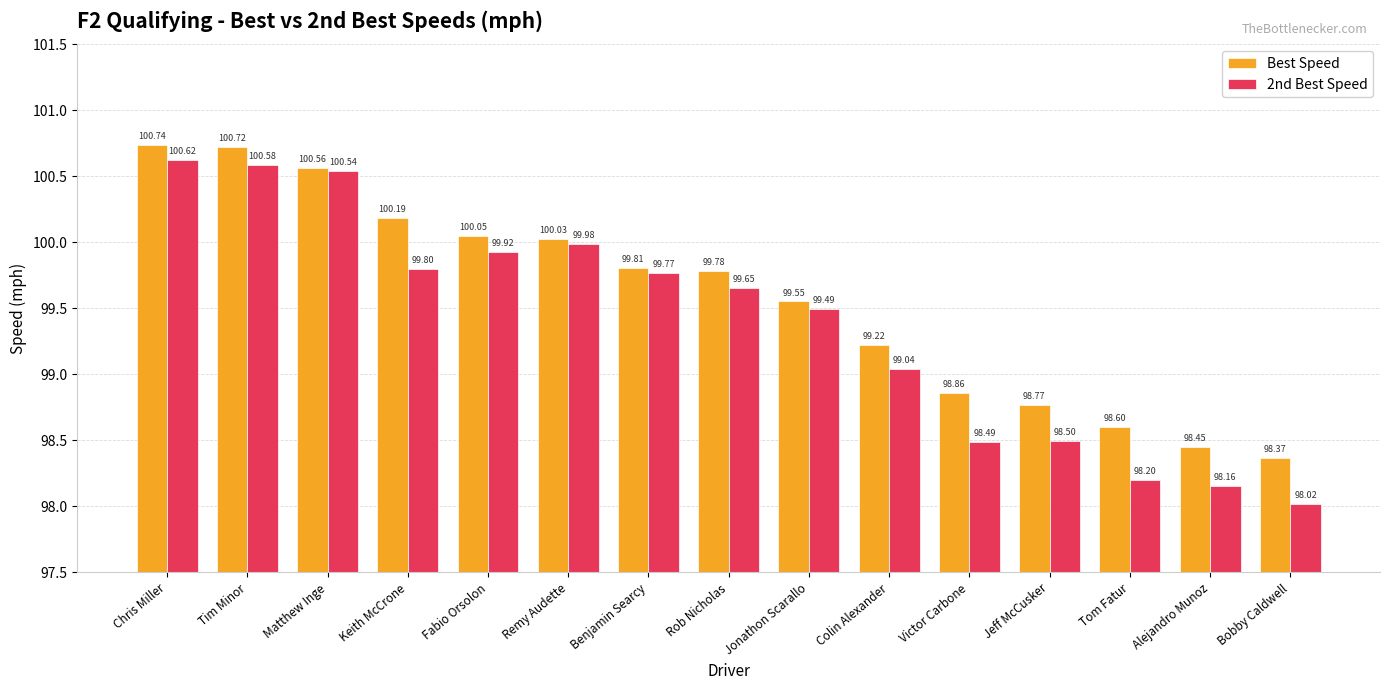

Which category has the lowest value across all series?

Bobby Caldwell